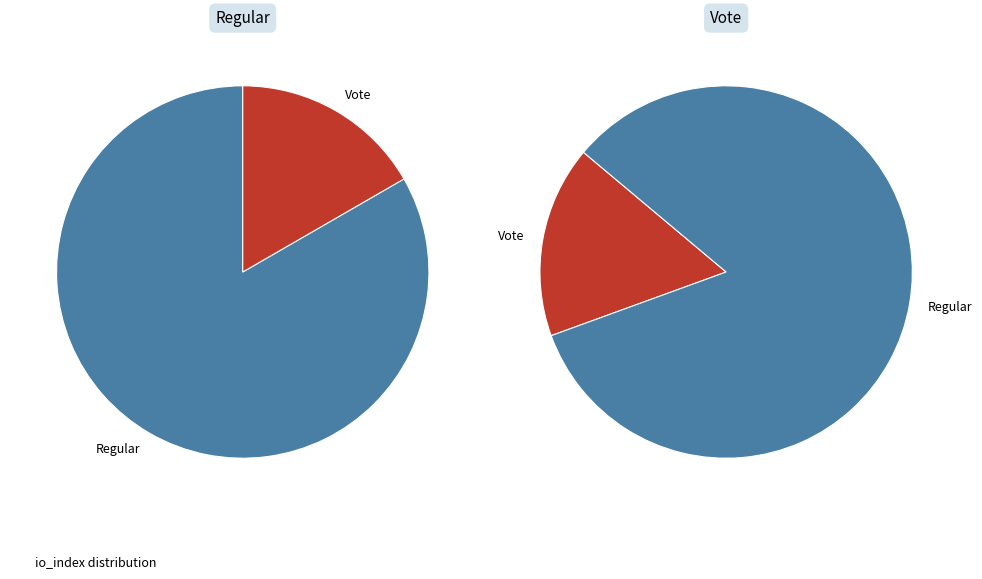

True or false: Vote accounts for 25% of the total.

False